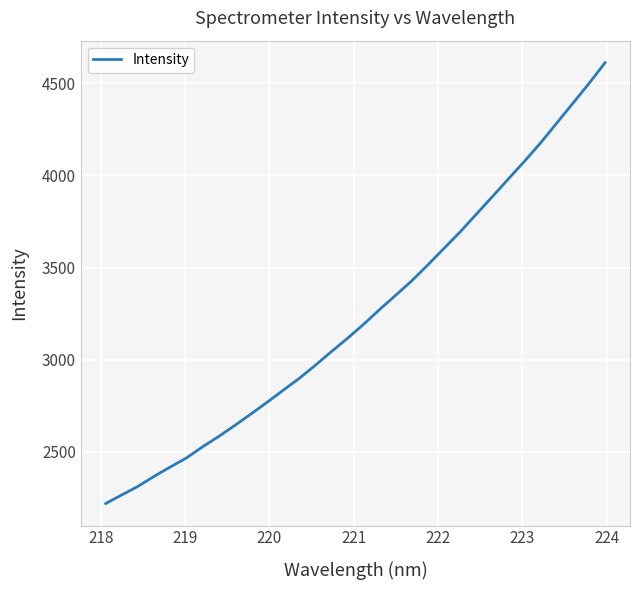

What is the difference between the maximum and minimum values?

2394.1